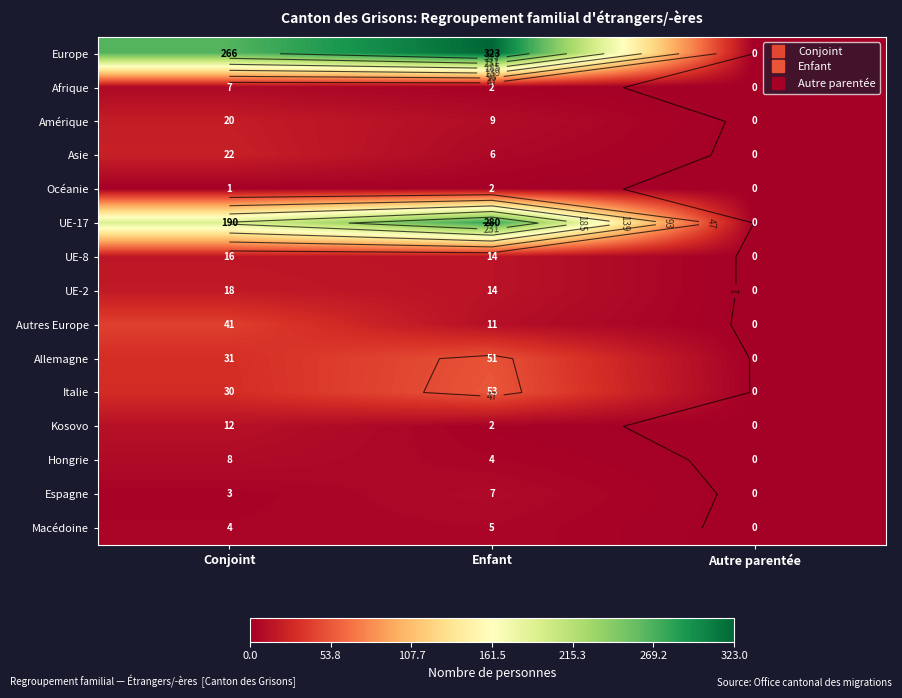

How many values in Allemagne are above zero?

2